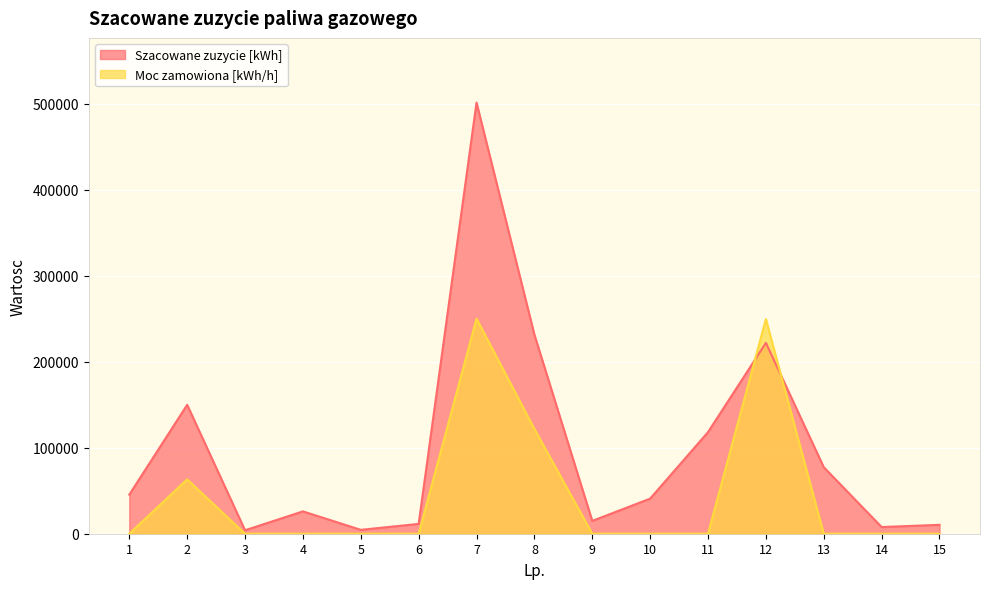

What is the total value across all series at 11?

118135.0